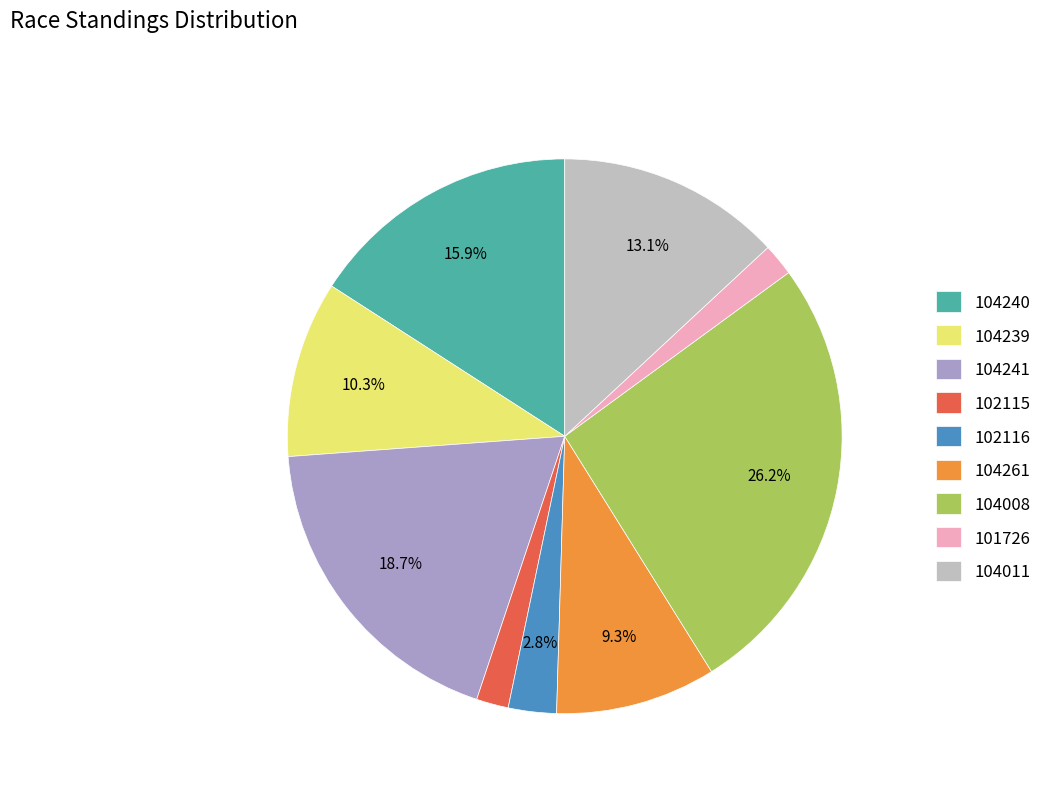

To the nearest percent, what is the combined percentage of 101726 and 104008?

28%